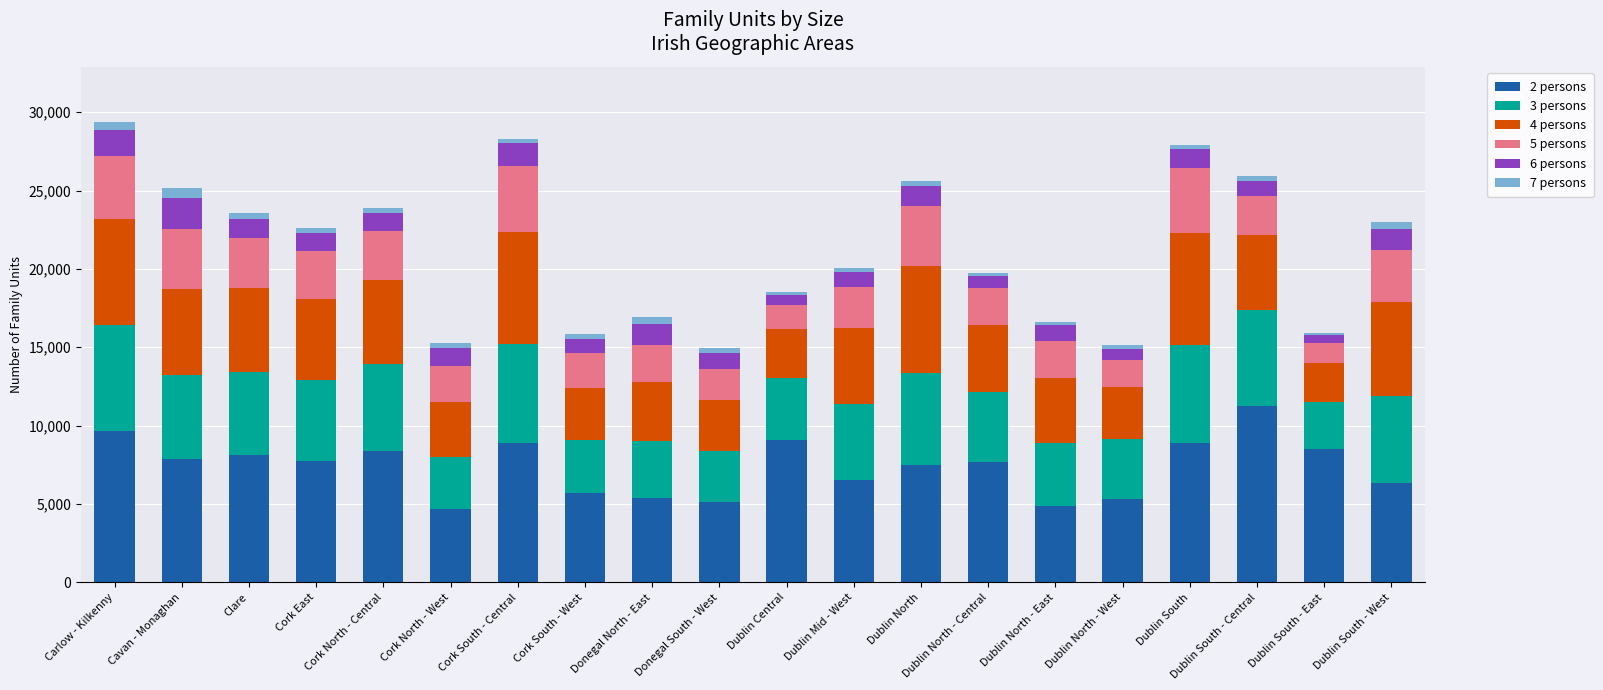

Which category has the highest value in the 2 persons series?

Dublin South - Central